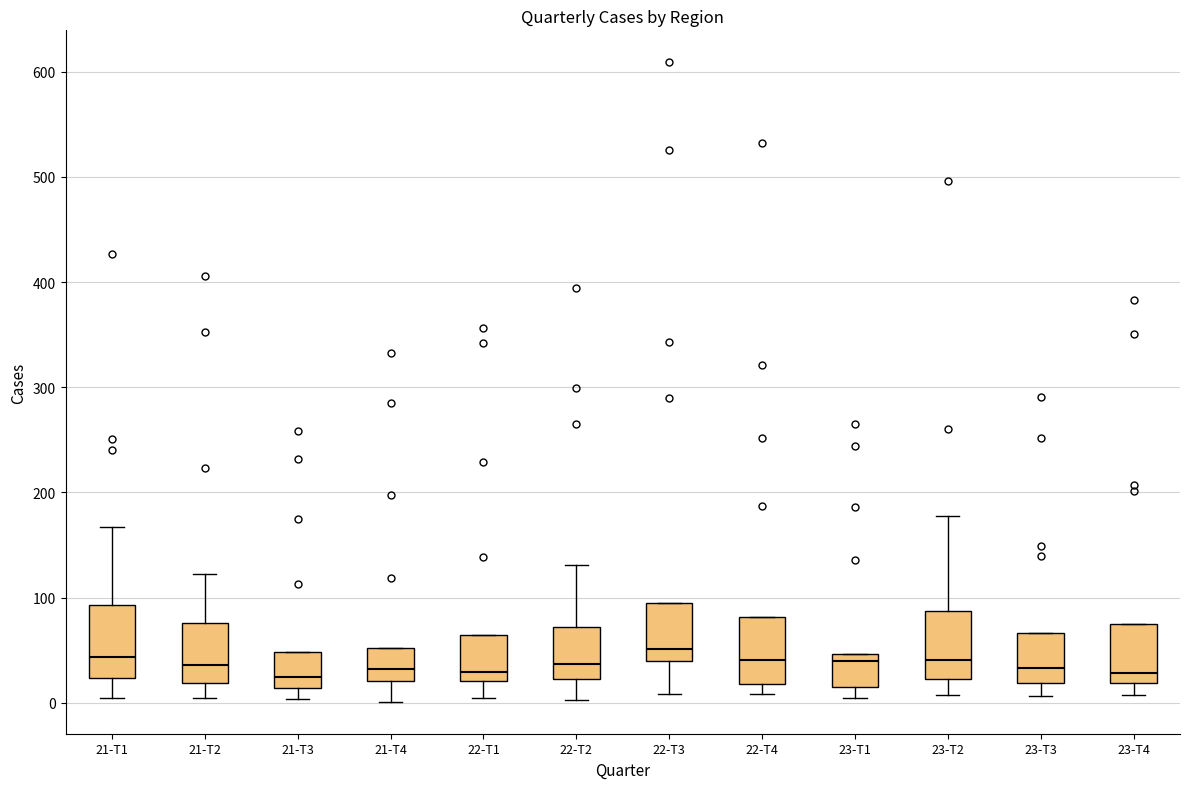

Reading left to right, read every box against the y-axis: the position of its median line, the range the box covers, and the ends of its whiskers. The values are not printed on the chart, so give them approximately, as read against the axis.

21-T1: median 40, box 20 to 90, whiskers 10 to 170
21-T2: median 40, box 20 to 80, whiskers 10 to 120
21-T3: median 30, box 10 to 50, whiskers 0 to 50
21-T4: median 30, box 20 to 50, whiskers 0 to 50
22-T1: median 30, box 20 to 60, whiskers 10 to 60
22-T2: median 40, box 20 to 70, whiskers 0 to 130
22-T3: median 50, box 40 to 100, whiskers 10 to 100
22-T4: median 40, box 20 to 80, whiskers 10 to 80
23-T1: median 40, box 20 to 50, whiskers 10 to 50
23-T2: median 40, box 20 to 90, whiskers 10 to 180
23-T3: median 30, box 20 to 70, whiskers 10 to 70
23-T4: median 30, box 20 to 80, whiskers 10 to 80